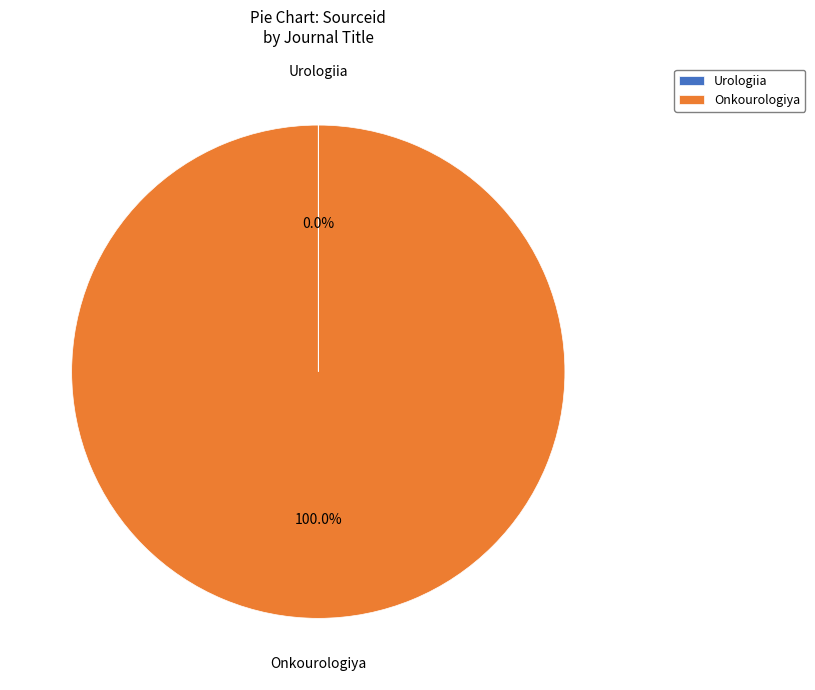

Is there a majority slice in this chart?

Yes